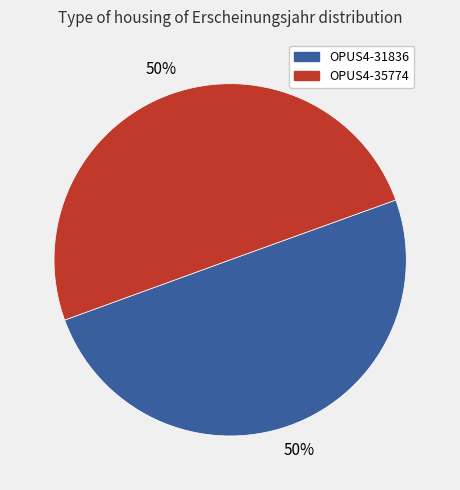

To the nearest percent, what percentage of the pie is OPUS4-31836?

50%